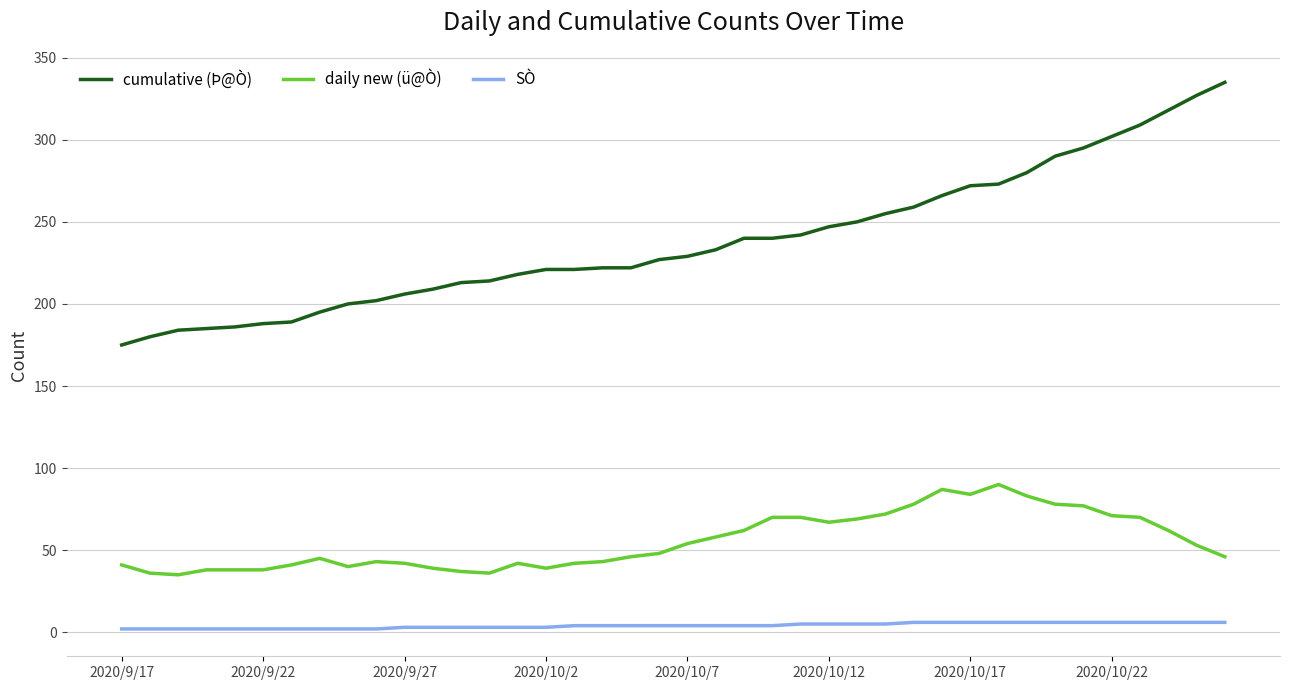

List the series in order of their peak value, lowest first.

SÒ, daily new (ü@Ò), cumulative (Þ@Ò)